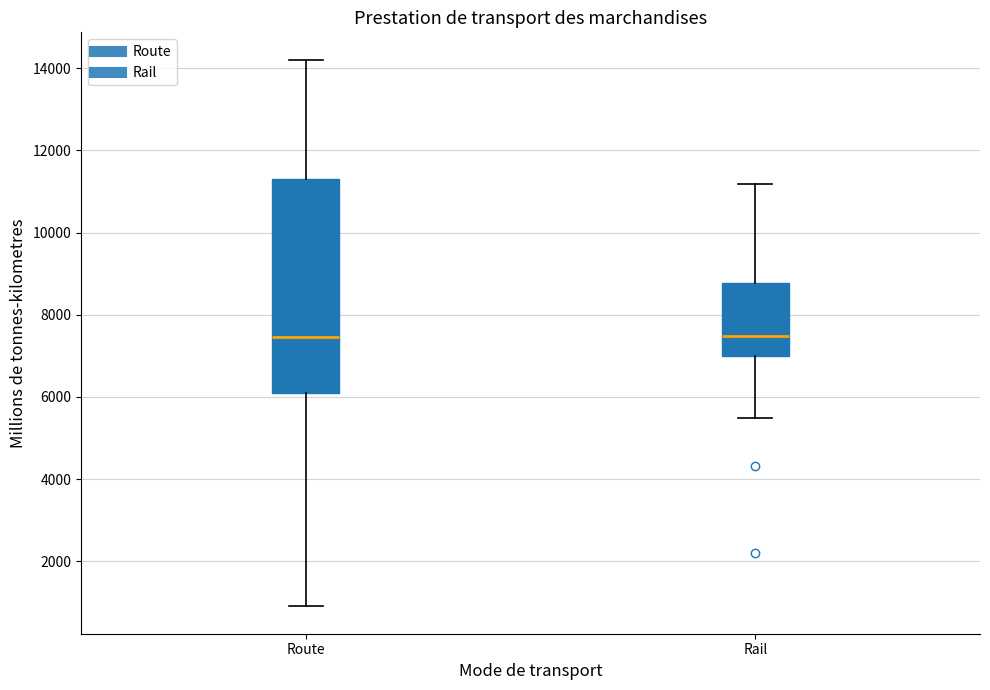

Reading left to right, read every box against the y-axis: the position of its median line, the range the box covers, and the ends of its whiskers. The values are not printed on the chart, so give them approximately, as read against the axis.

Route: median 7400, box 6000 to 11400, whiskers 1000 to 14200
Rail: median 7400, box 7000 to 8800, whiskers 5400 to 11200